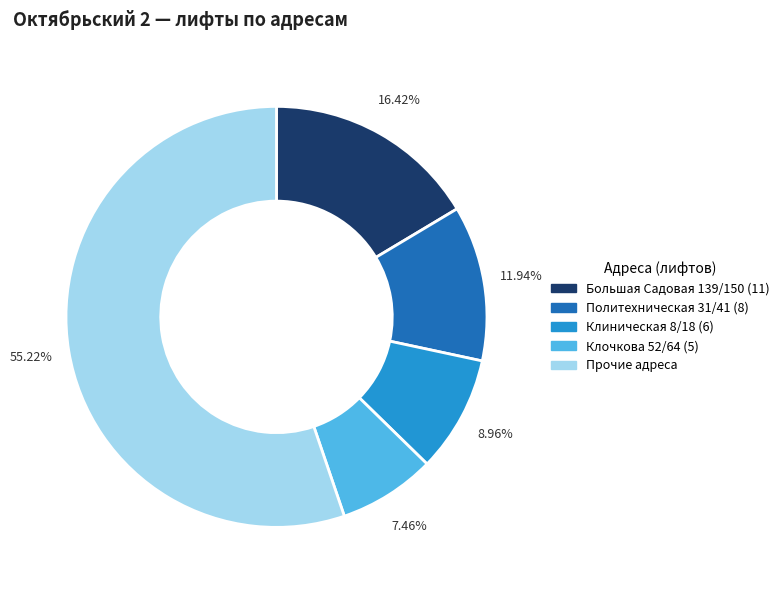

Does any single category account for the majority?

Yes